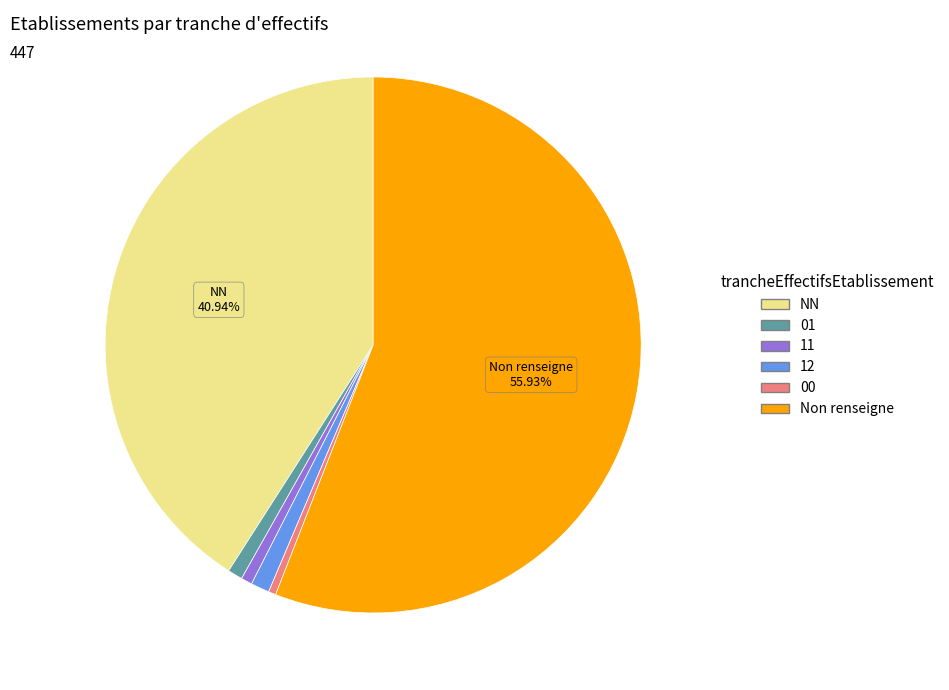

Do Non renseigne and 11 together represent more than half of the pie?

Yes